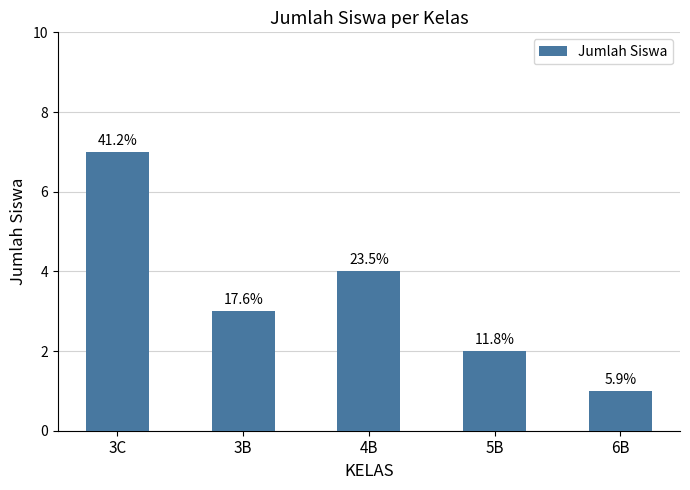

Rank the categories by value from lowest to highest.

6B, 5B, 3B, 4B, 3C